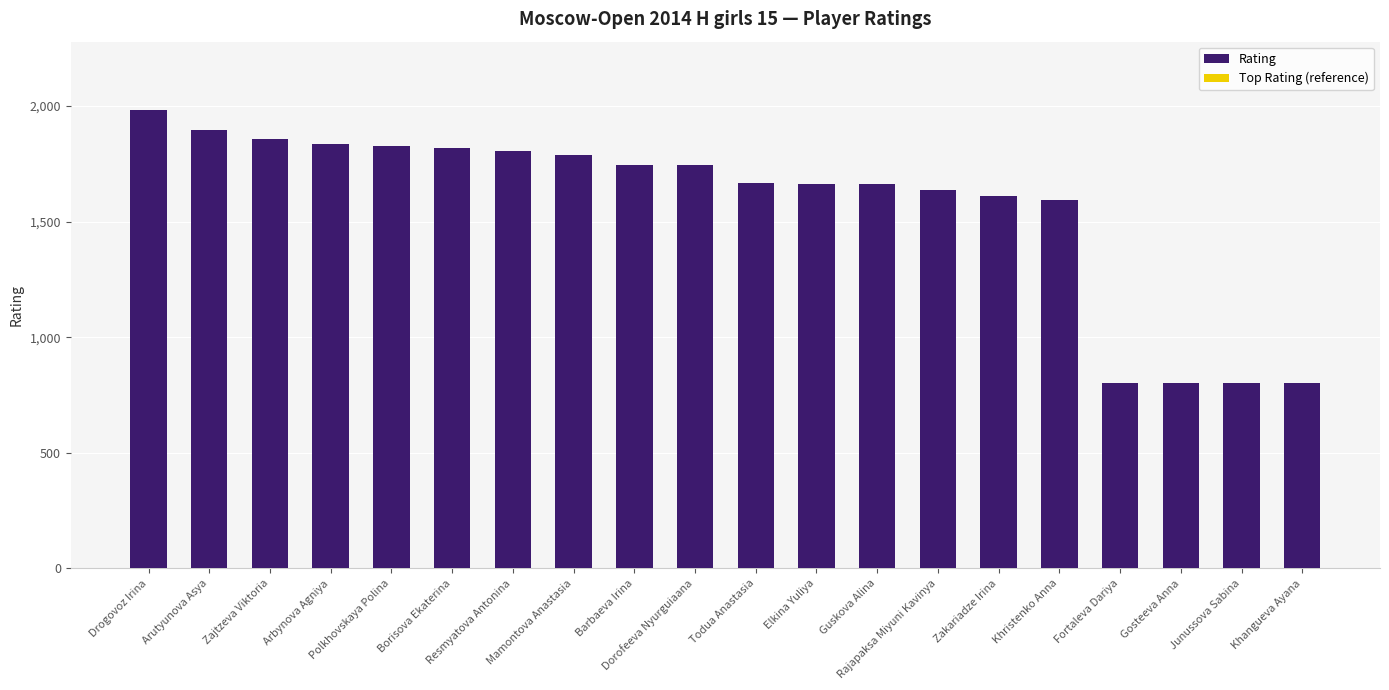

Which has a higher value, Dorofeeva Nyurguiaana or Fortaleva Dariya?

Dorofeeva Nyurguiaana